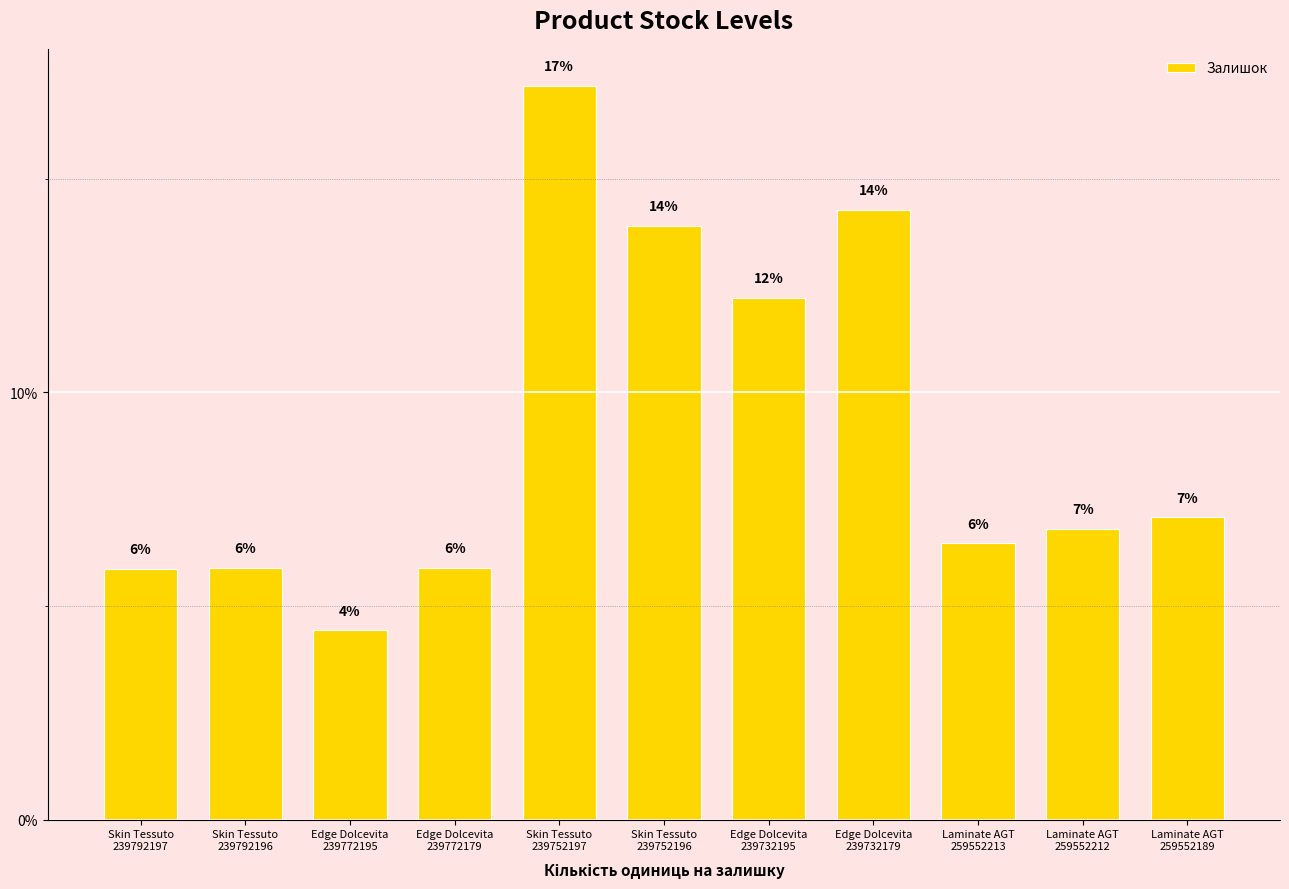

How many bars are there in total?

11